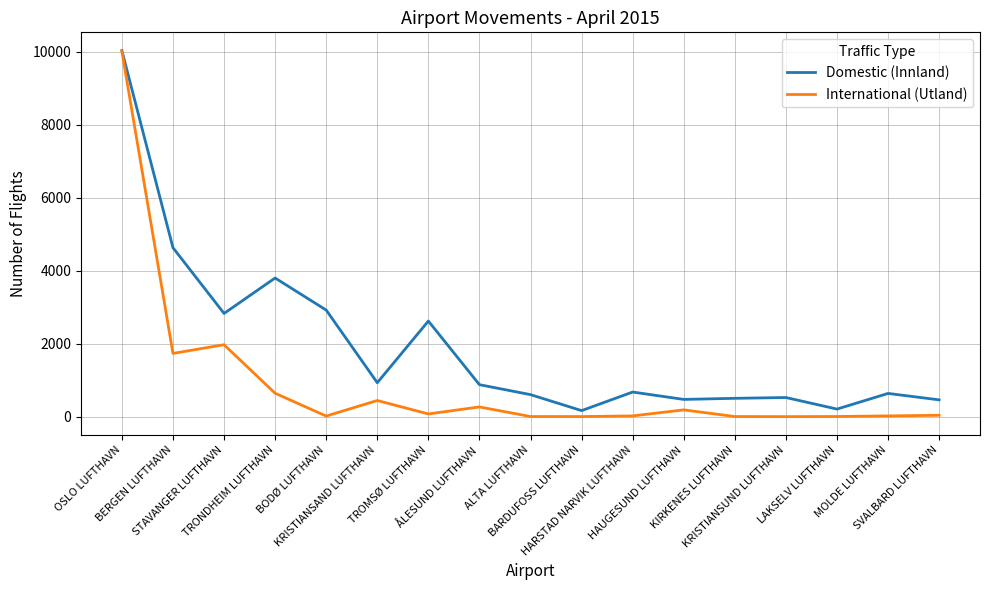

What is the average value of the International (Utland) series?

907